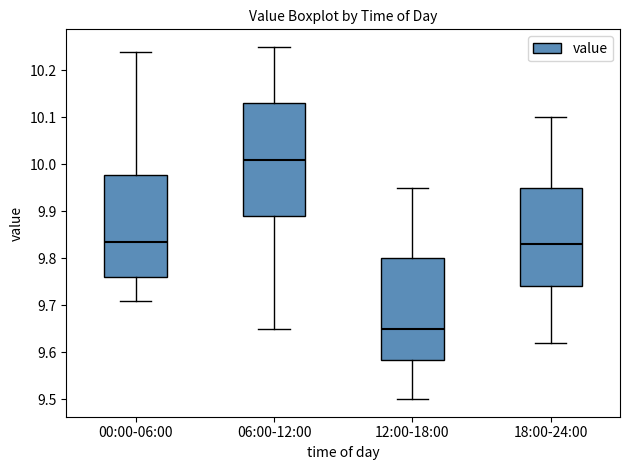

Where does the lower whisker of the box for 12:00-18:00 end on the y-axis? The values are not printed on the chart, so give them approximately, as read against the axis.

9.50